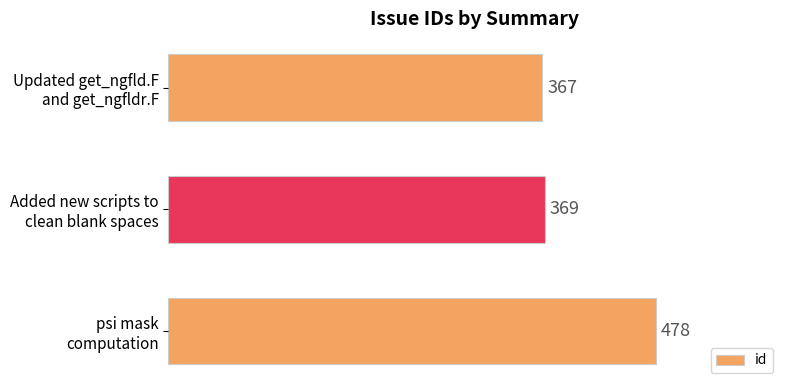

How many values are below 369?

1